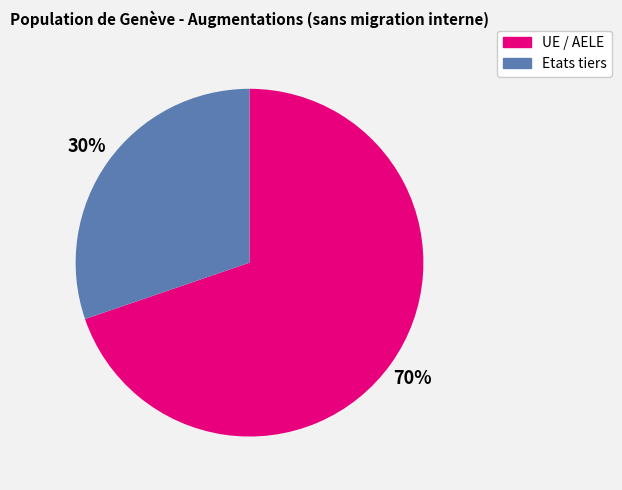

Approximately how many times larger is the value at Etats tiers compared to UE / AELE?

0.4